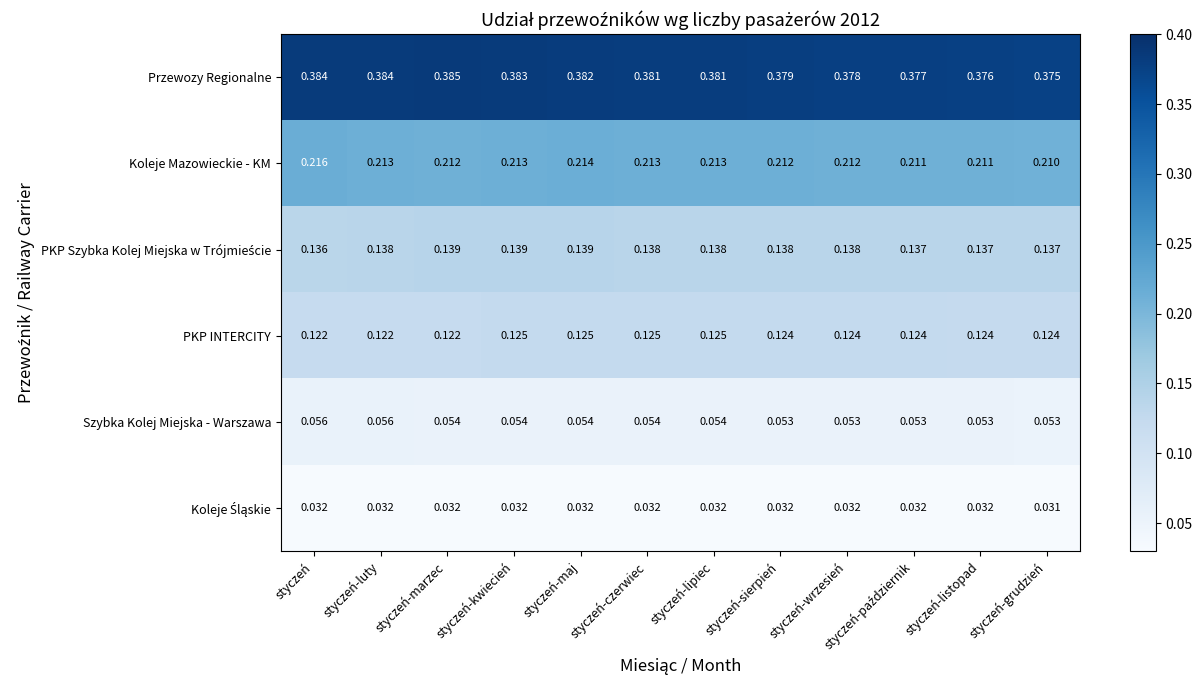

Which series has the largest total across all categories?

Przewozy Regionalne